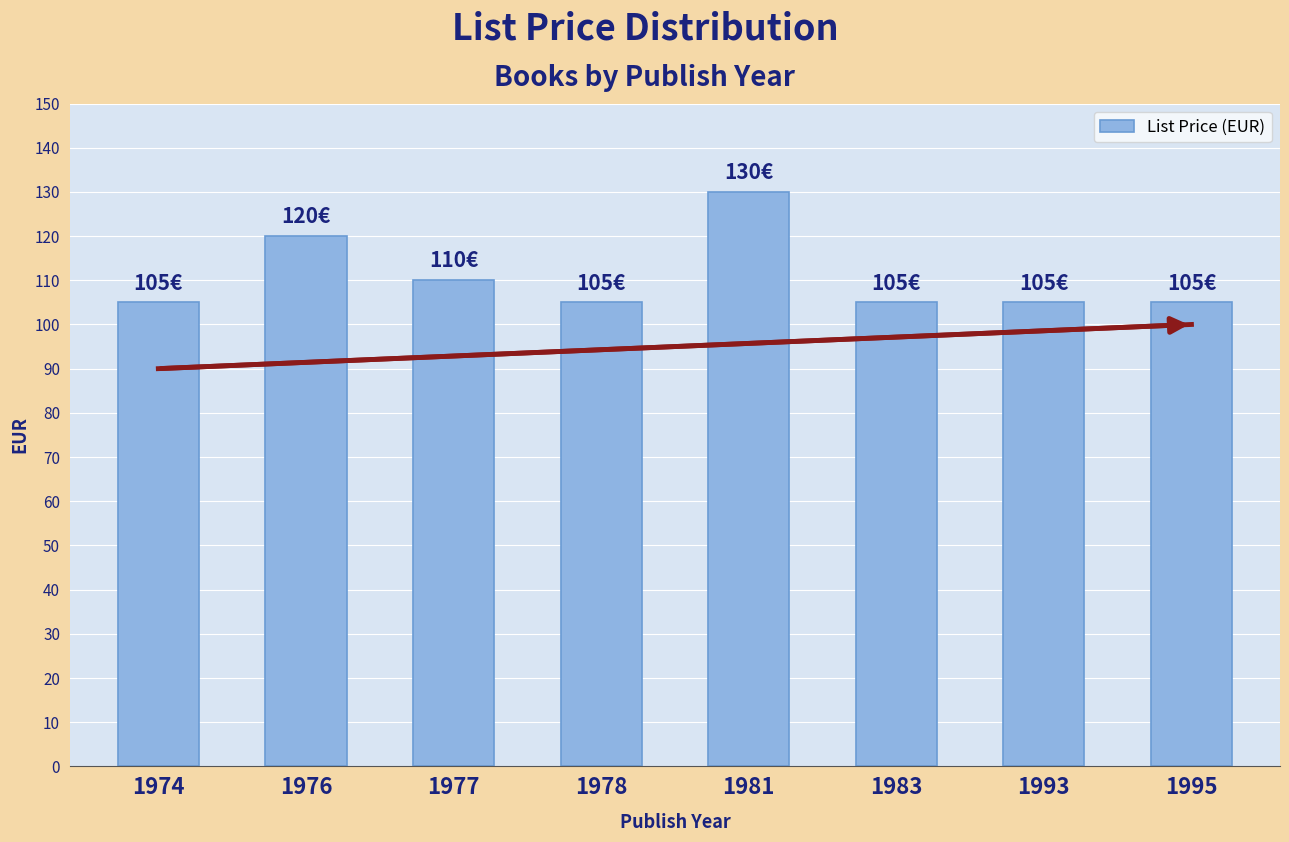

What is the sum of all values?

885